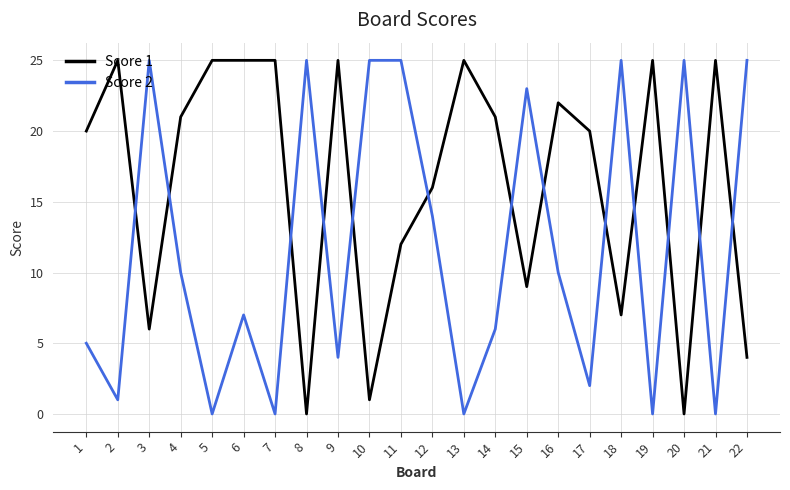

Where do Score 1 and Score 2 first cross each other?

2 and 3